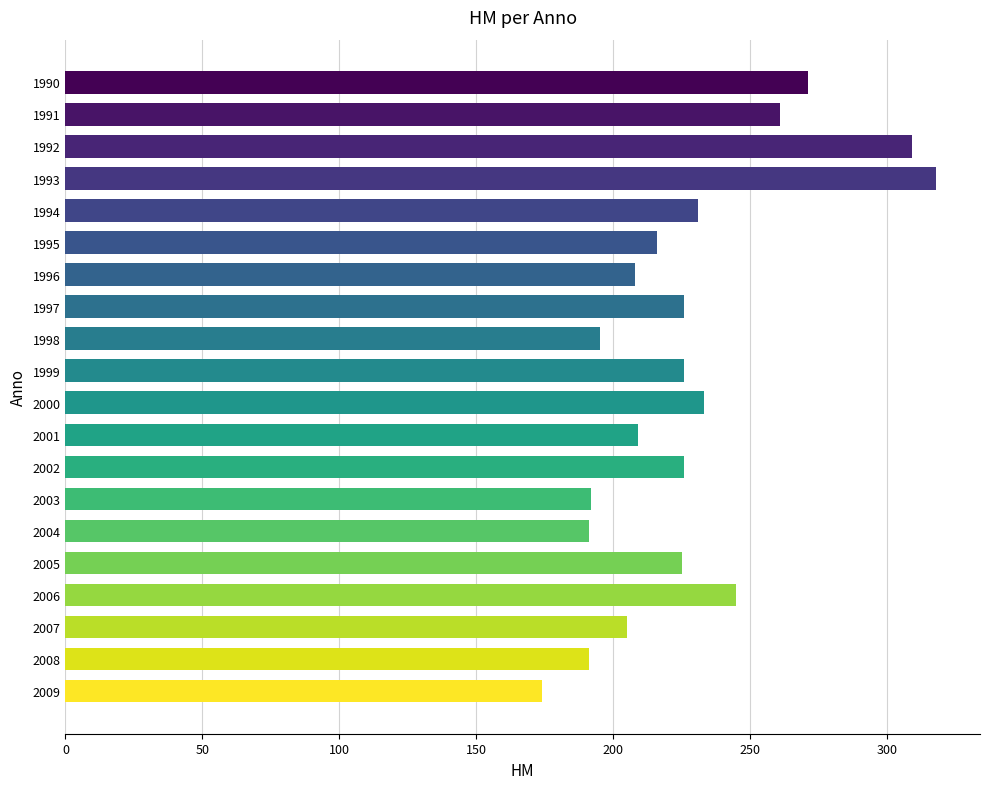

Are the bars grouped side by side (vs. stacked)?

No